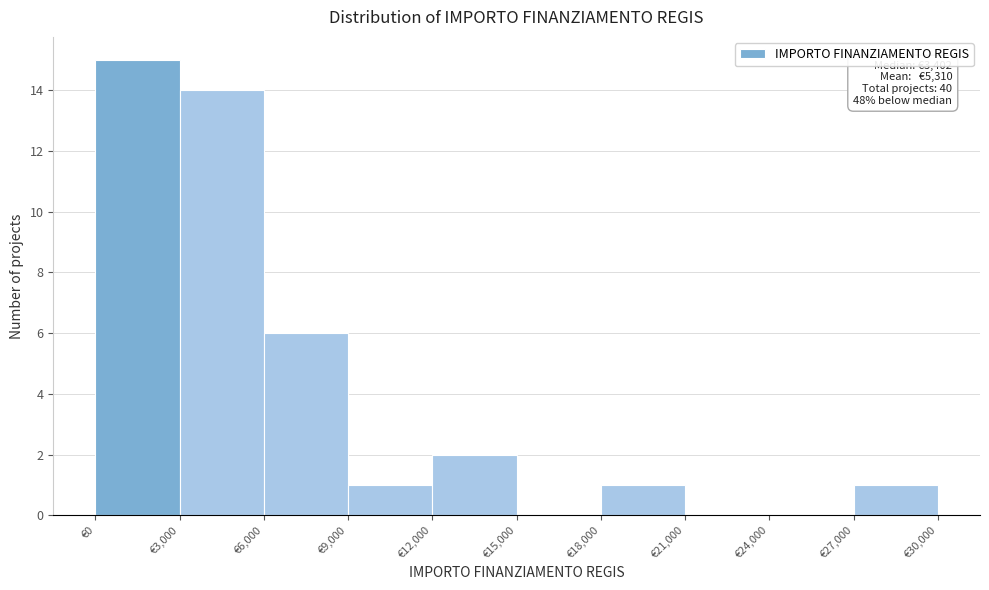

Which range on the x-axis has the tallest bar?

0 to 3000